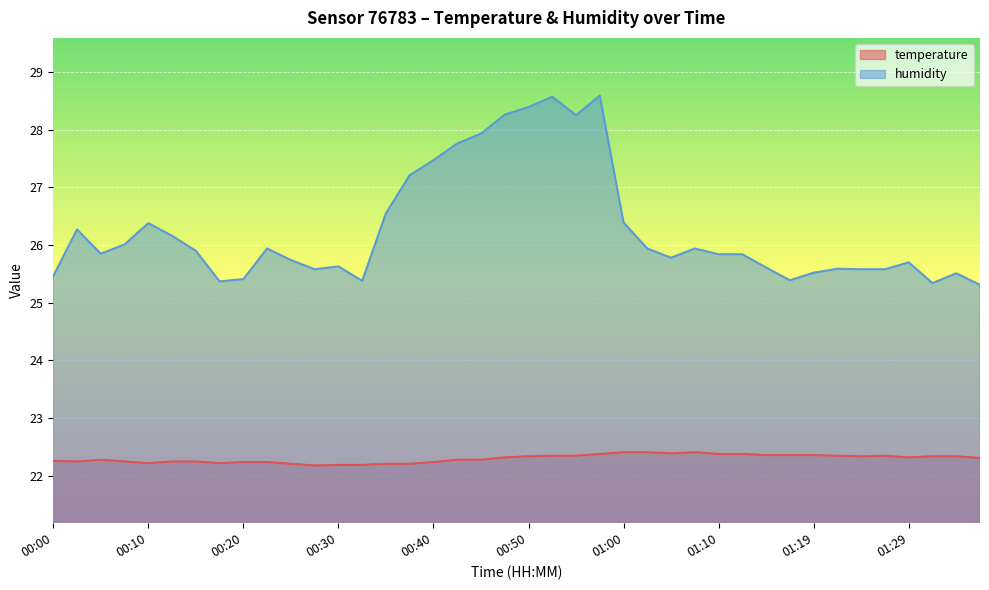

The value of temperature at 00:28 is 22.2. True or false?

True